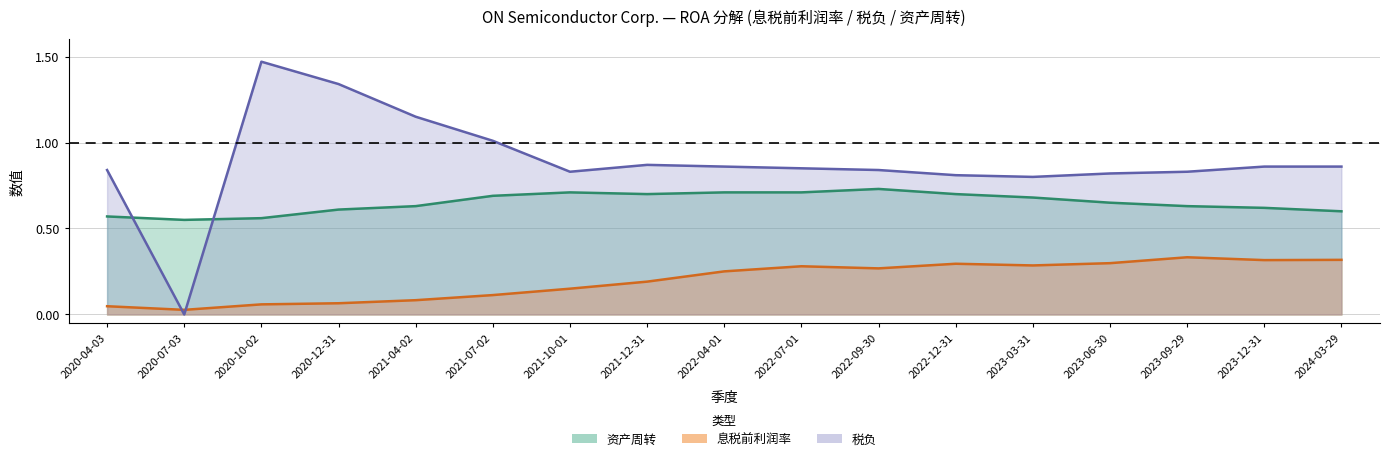

Where do 资产周转 and 税负 first cross each other?

2020-04-03 and 2020-07-03